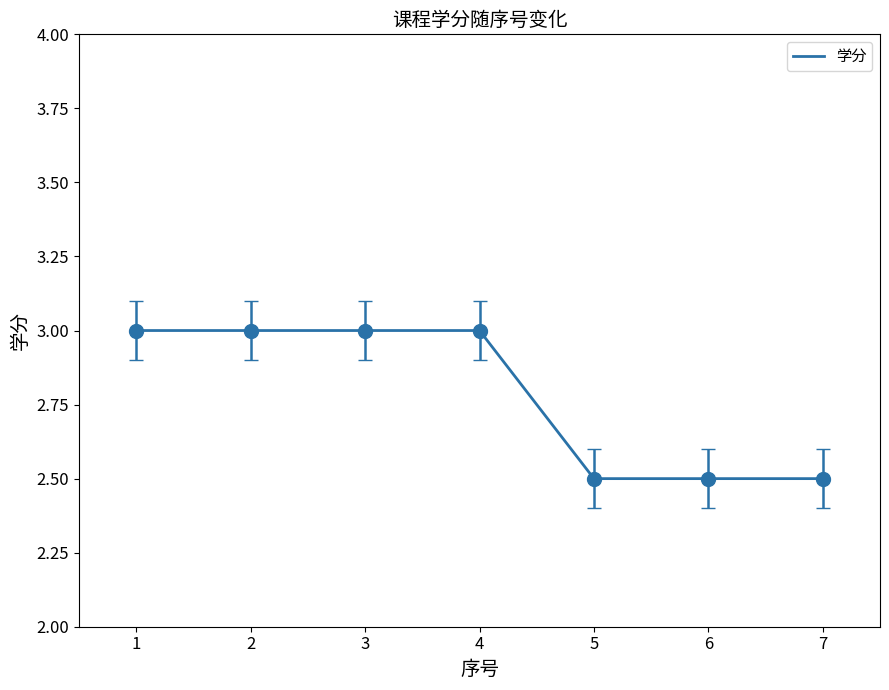

Reading left to right, what are all the values shown in this chart?

3.0	3.0	3.0	3.0	2.5	2.5	2.5